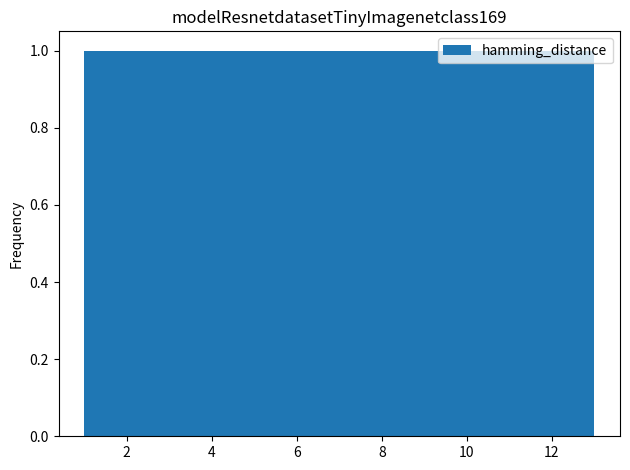

Reading left to right, list every bar in this chart as the range it spans on the x-axis followed by its height. Neither the bar edges nor the heights are printed on the chart, so give them approximately, as read against the axes.

1.0 to 2.0: 1
2.0 to 2.8: 1
2.8 to 3.8: 1
3.8 to 4.6: 1
4.6 to 5.6: 1
5.6 to 6.6: 1
6.6 to 7.4: 1
7.4 to 8.4: 1
8.4 to 9.4: 1
9.4 to 10.2: 1
10.2 to 11.2: 1
11.2 to 12.0: 1
12.0 to 13.0: 1